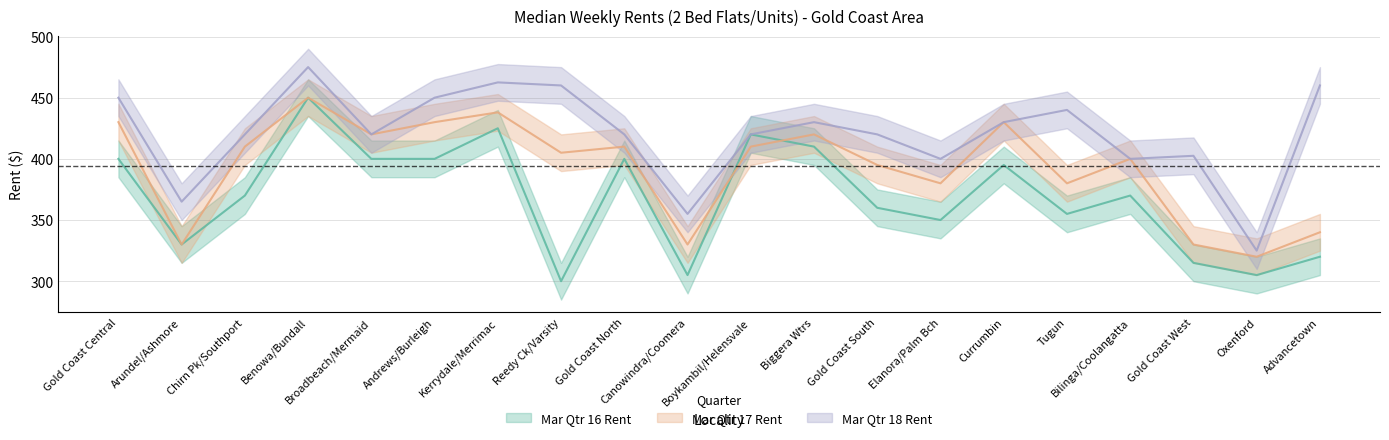

Which has a higher value, Tugun or Broadbeach/Mermaid?

Broadbeach/Mermaid